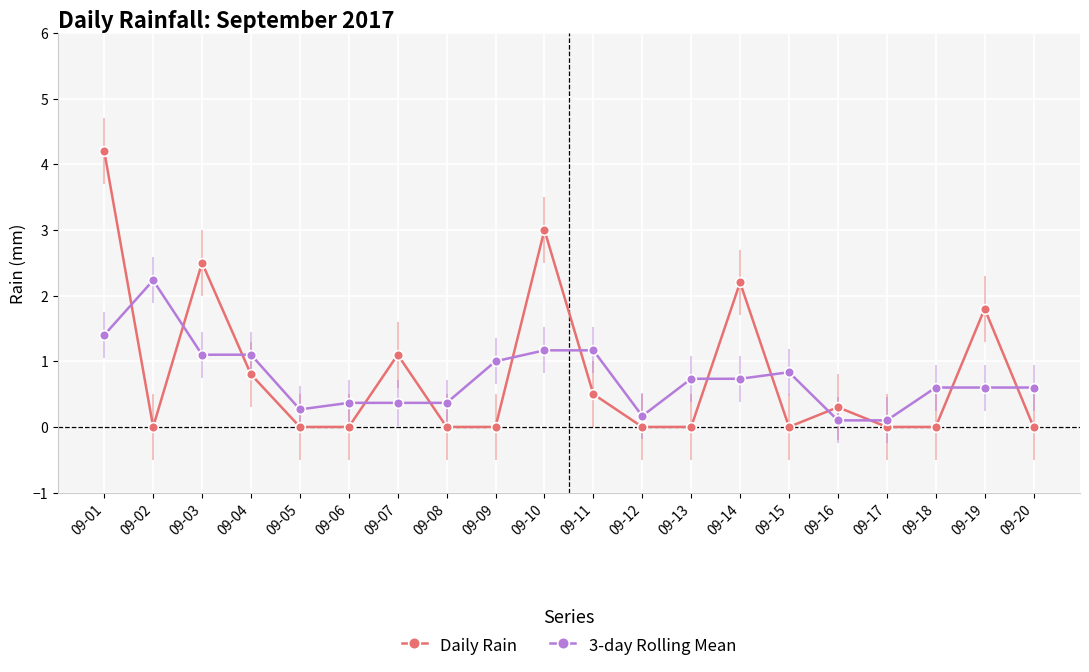

What is the value of the 3-day Rolling Mean point at the 7th from the left?

0.4